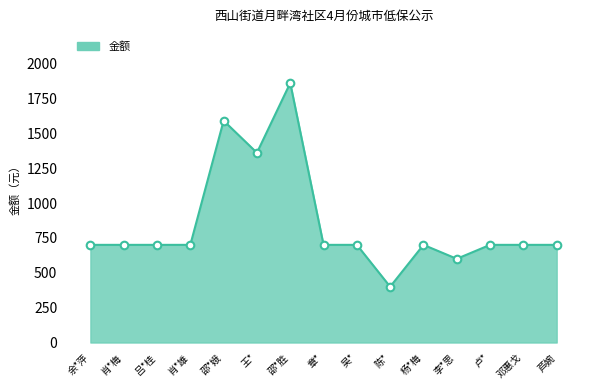

Approximately how many times larger is the value at 章* compared to 邵*娥?

0.4